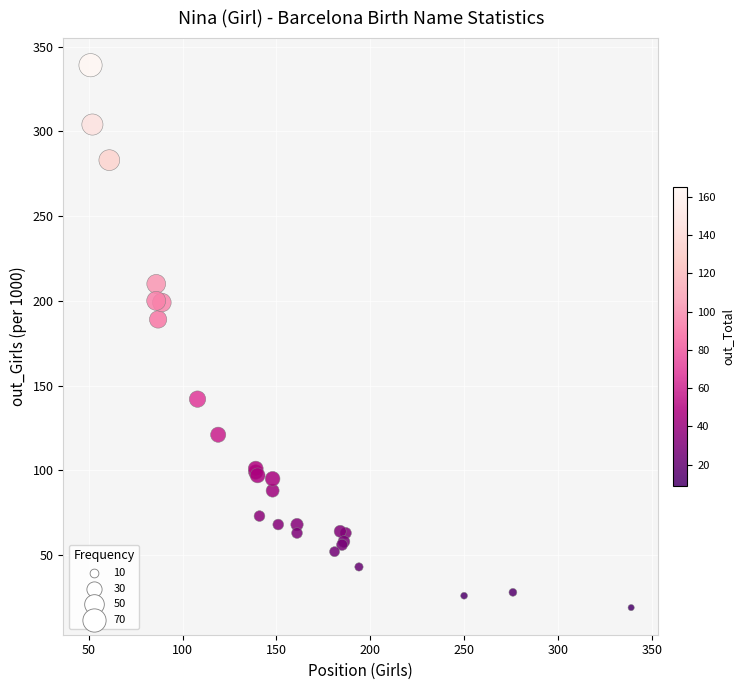

What Y value in the scatter plot is closest to 179?

189